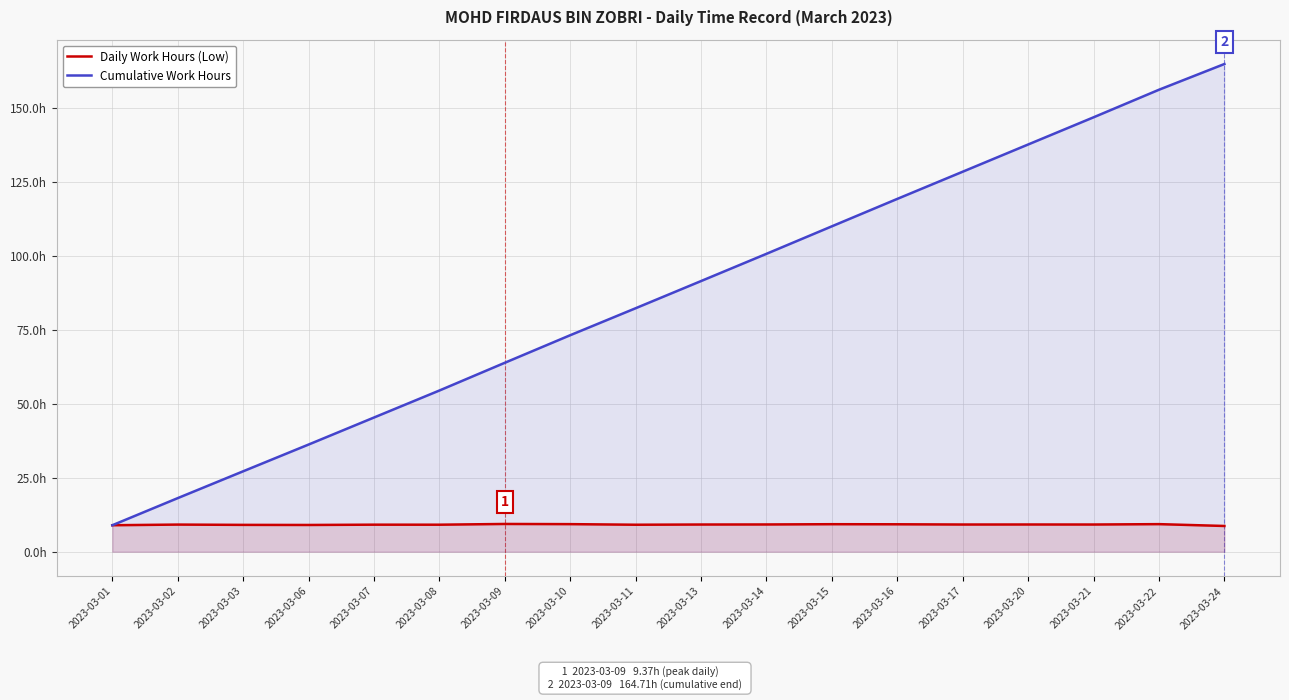

In Daily Work Hours (Low), how many points are higher than both neighbors (excluding endpoints)?

6